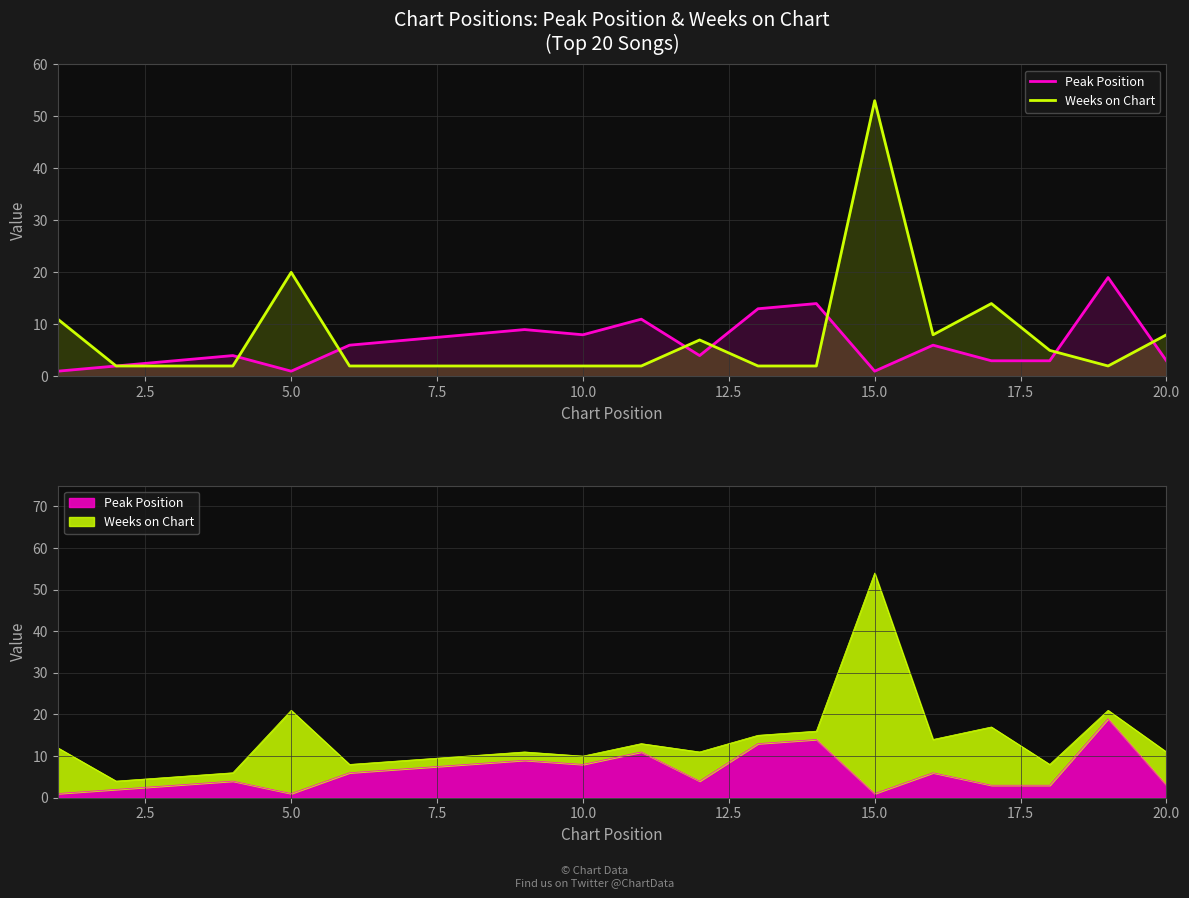

Reading left to right, list all the values displayed in this chart.

Peak Position: 1	2	3	4	1	6	7	8	9	8	11	4	13	14	1	6	3	3	19	3
Weeks on Chart: 11	2	2	2	20	2	2	2	2	2	2	7	2	2	53	8	14	5	2	8